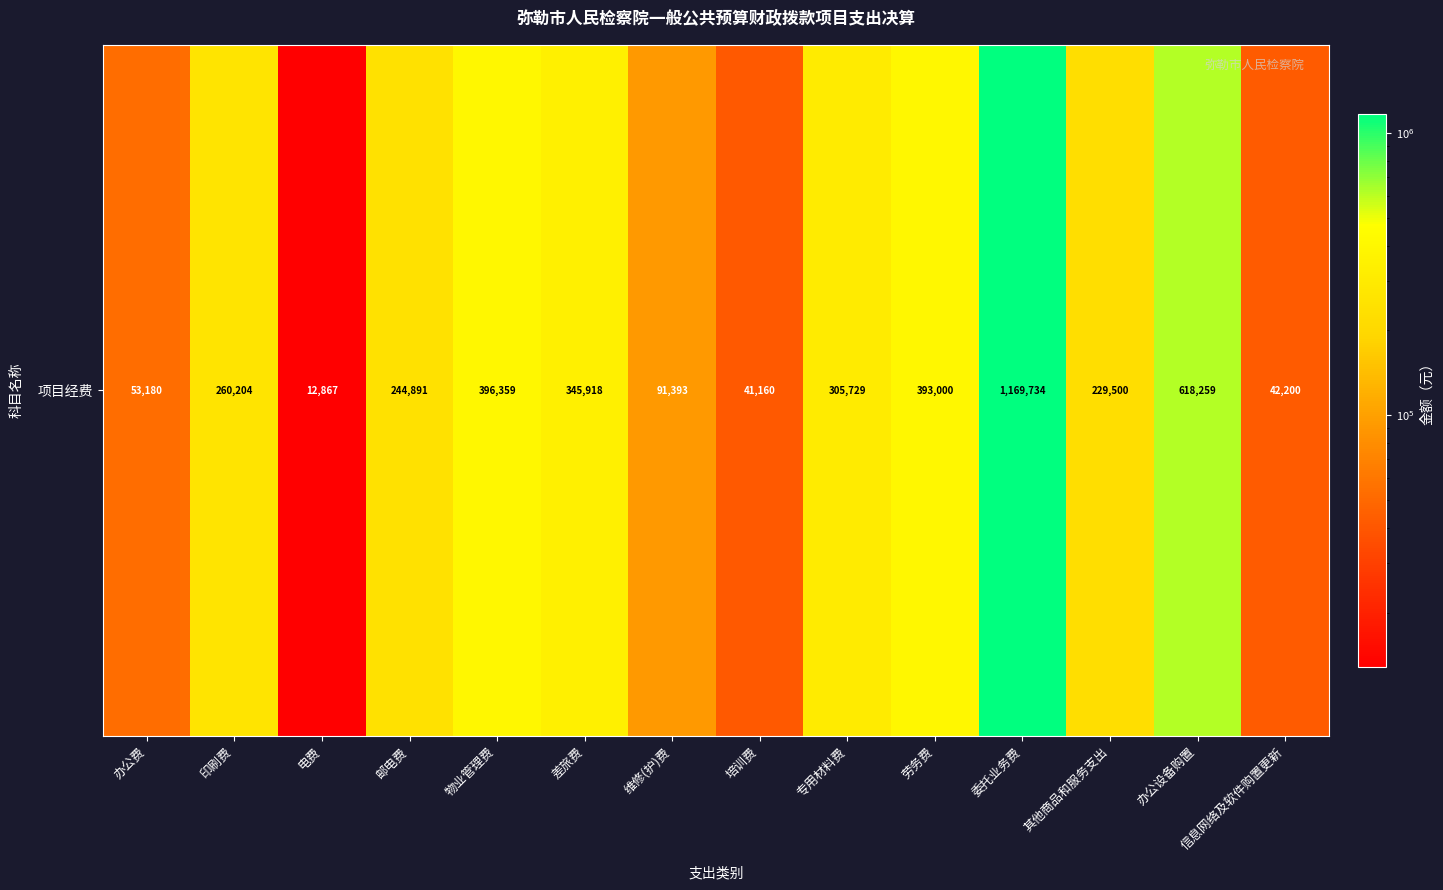

What is the maximum value shown in the chart?

1169734.5